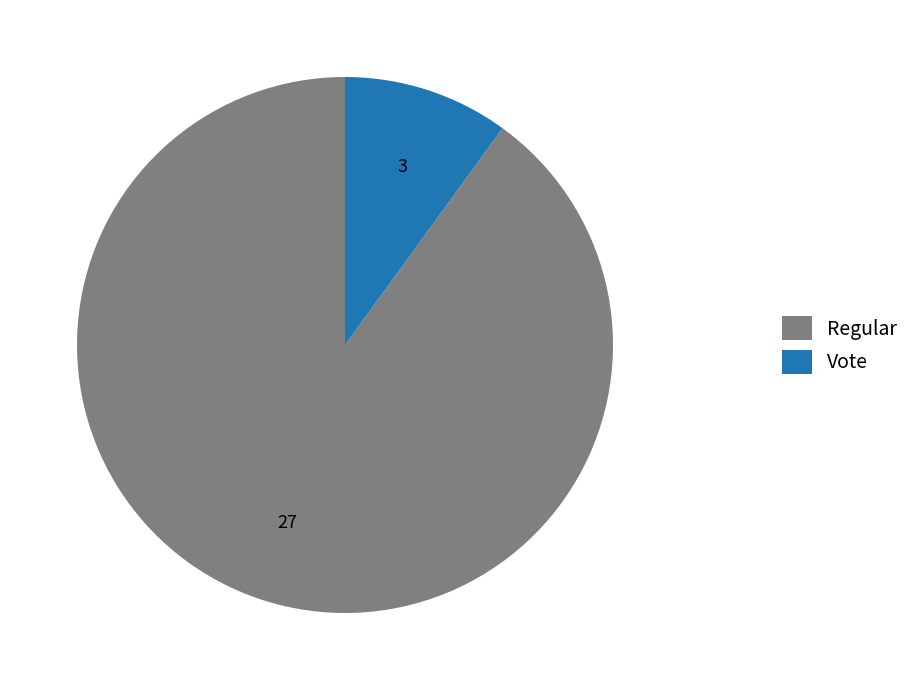

Rank the categories by value from lowest to highest.

Vote, Regular